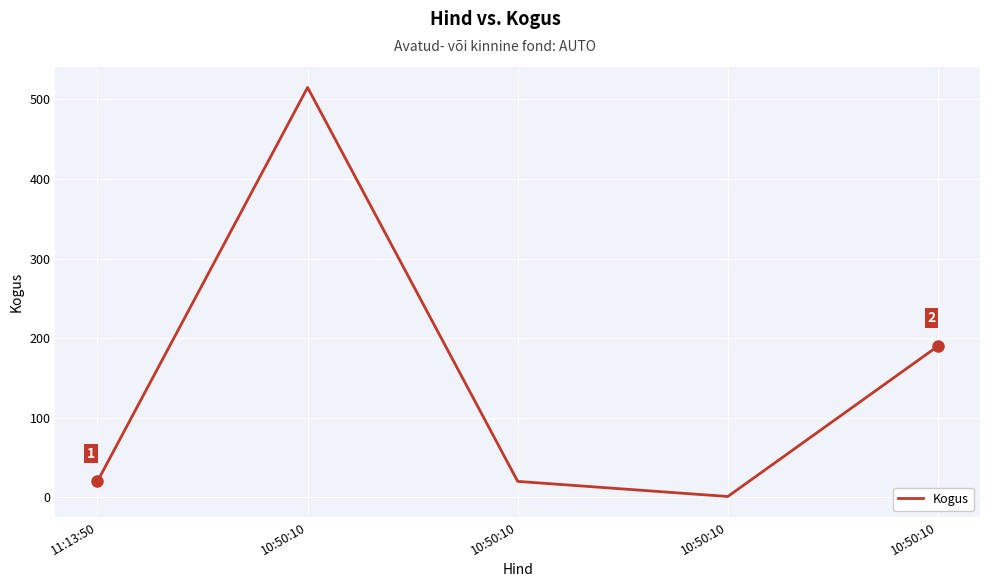

How many lines are shown in the chart?

1